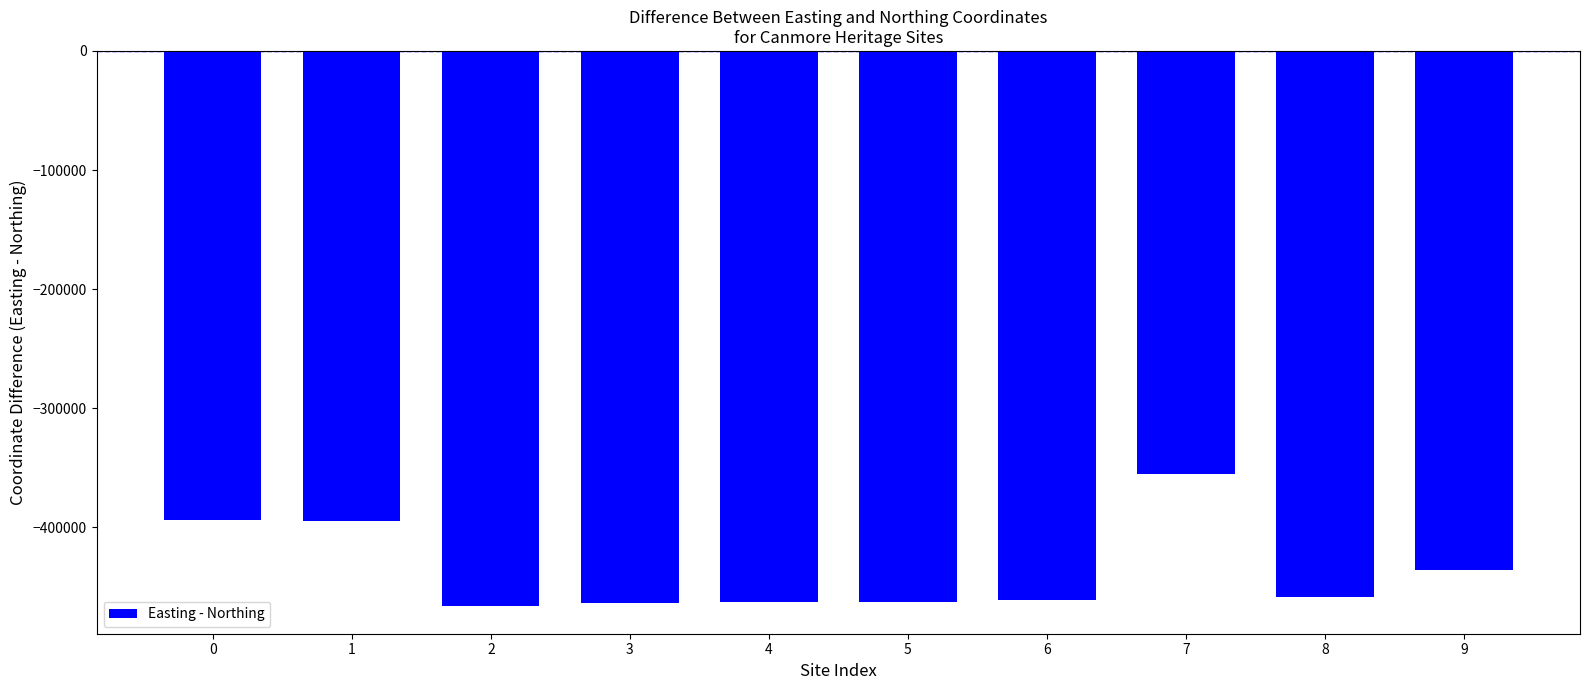

How many values are below -458870?

5